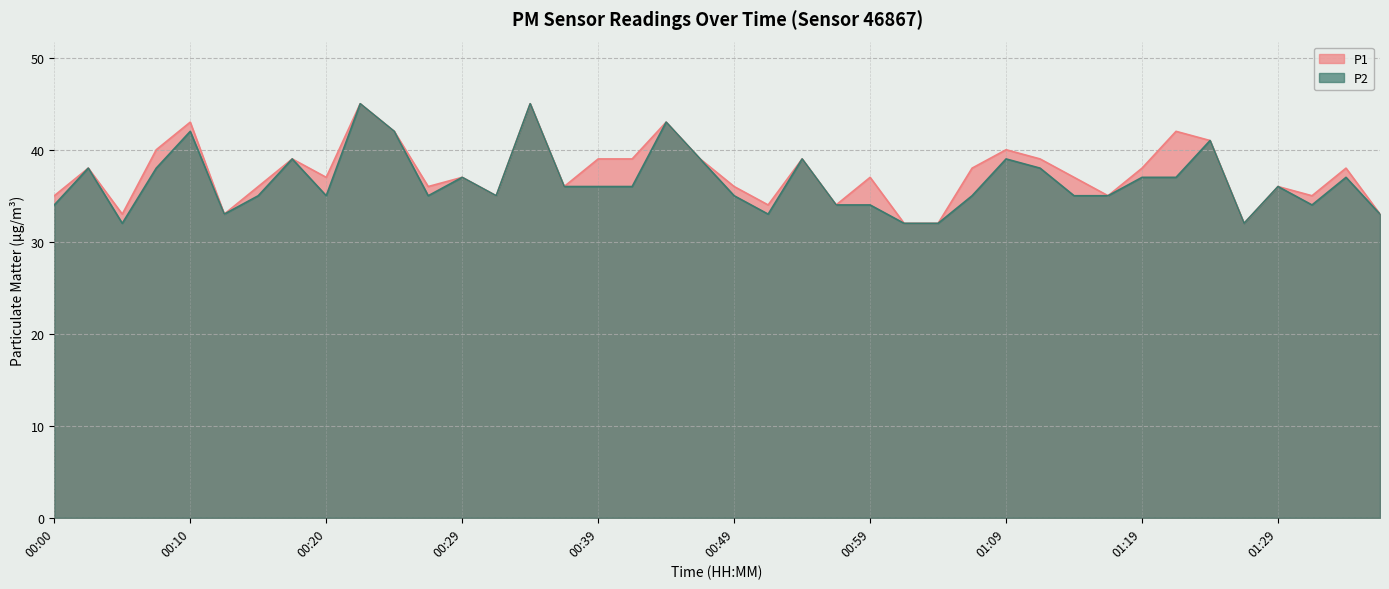

What is the label of the 30th point from the right?

00:25